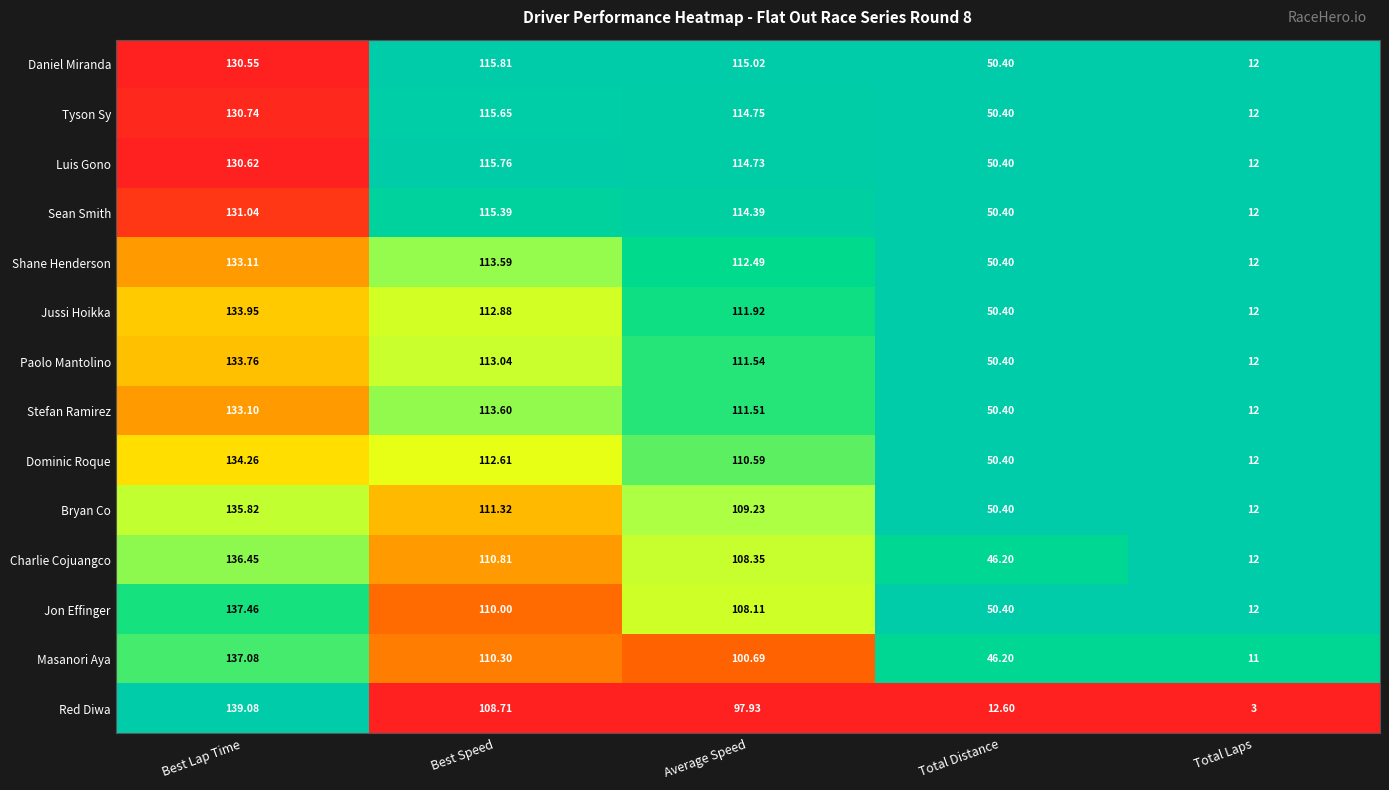

Is the value of Luis Gono at Best Lap Time greater than the value of Bryan Co at Total Laps?

Yes